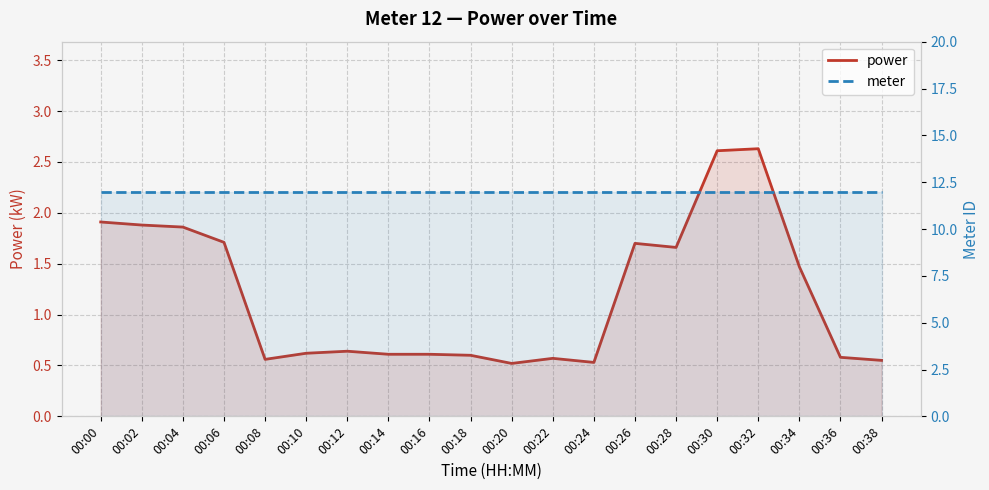

What is the difference between the maximum and minimum values in the power series?

2.1